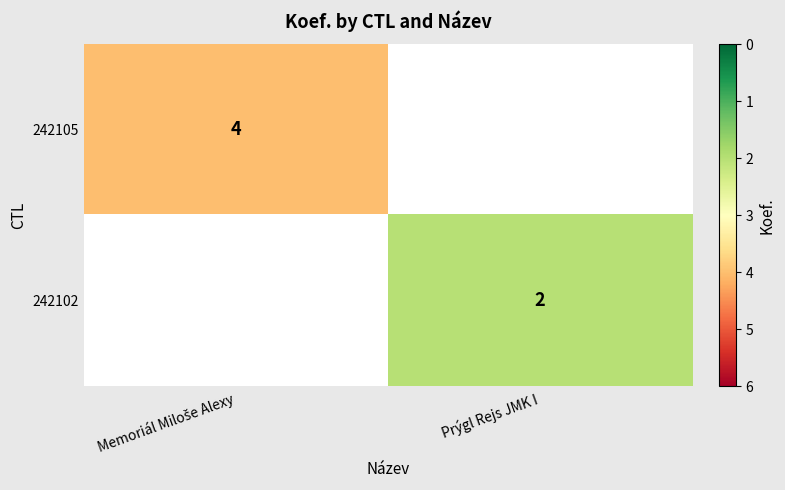

Rank the series by their maximum value, from highest to lowest.

242105, 242102